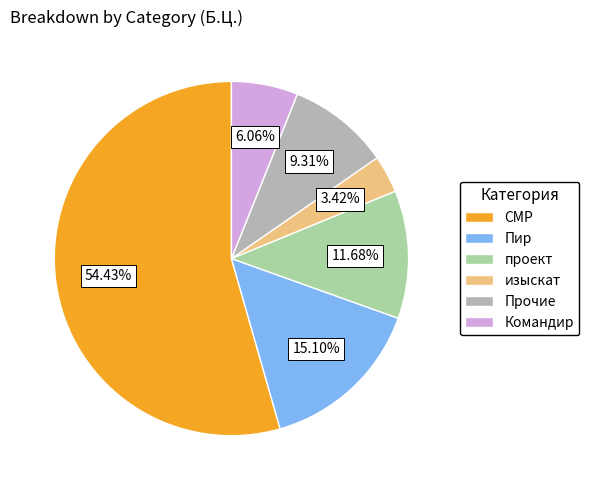

What portion of the pie excludes СМР?

45.6%